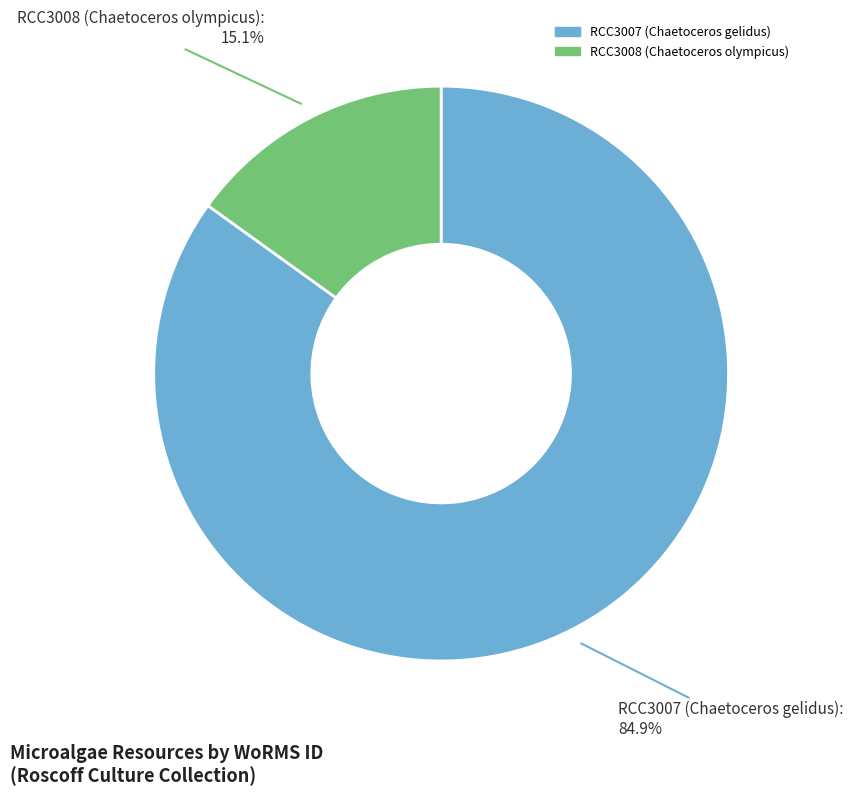

How many slices are in this pie chart?

2